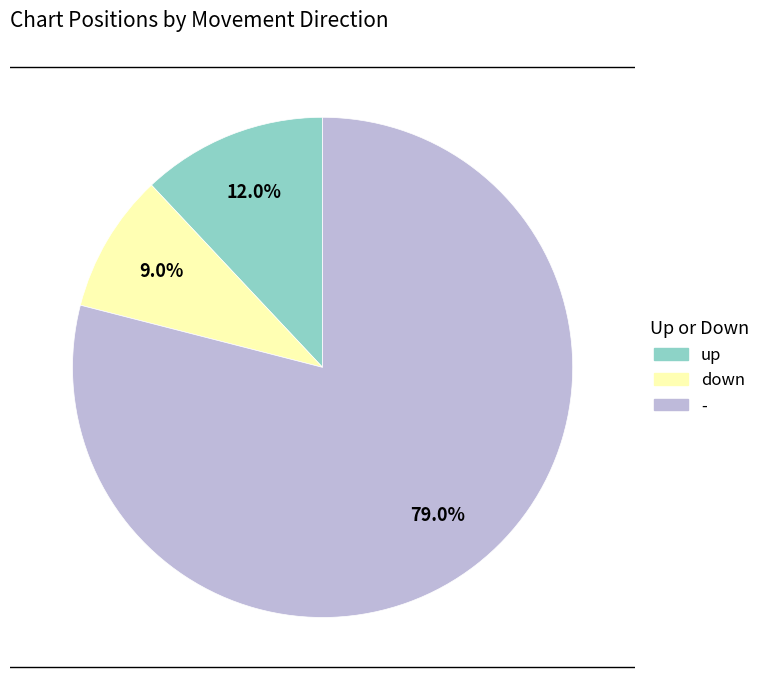

Which has a higher value, up or -?

-